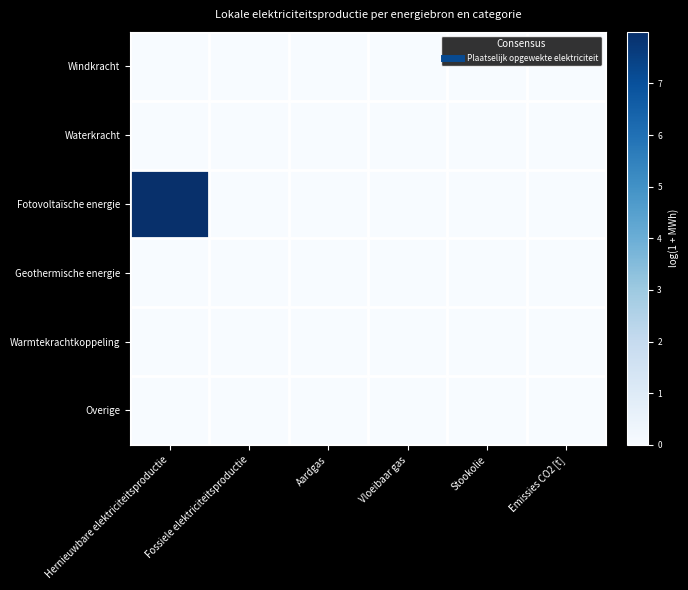

At which category does the chart reach its minimum across all series?

Hernieuwbare elektriciteitsproductie